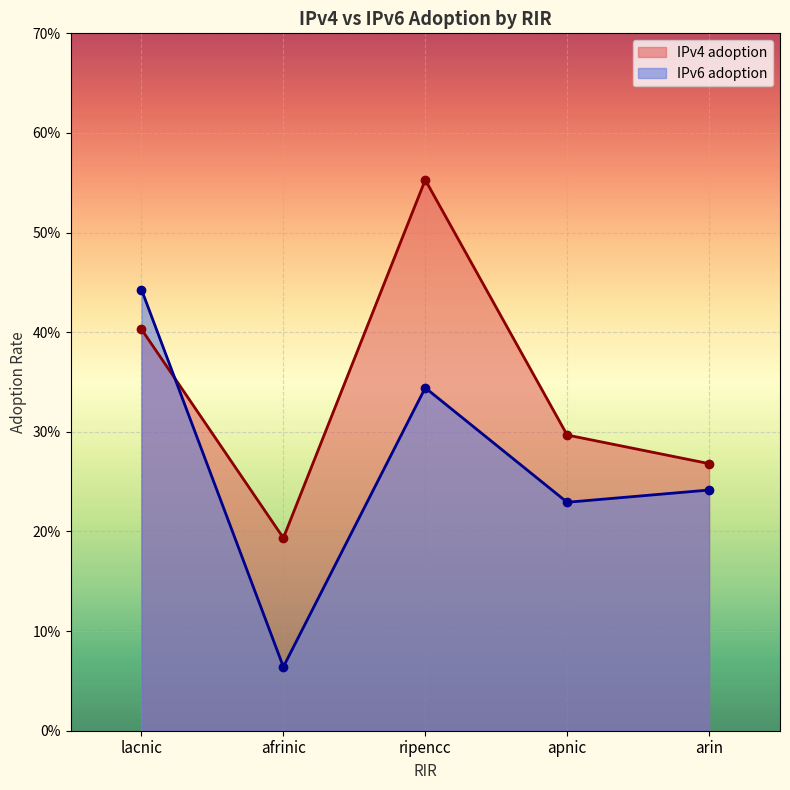

The value of IPv6 adoption at ripencc is 0.3. True or false?

True